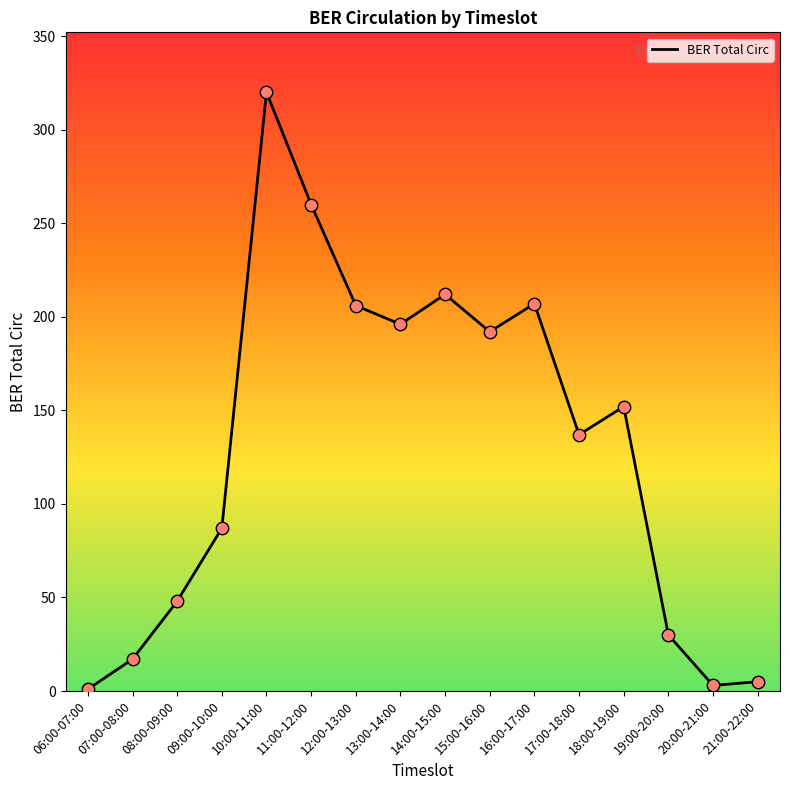

Approximately how many times larger is the value at 19:00-20:00 compared to 13:00-14:00?

0.2